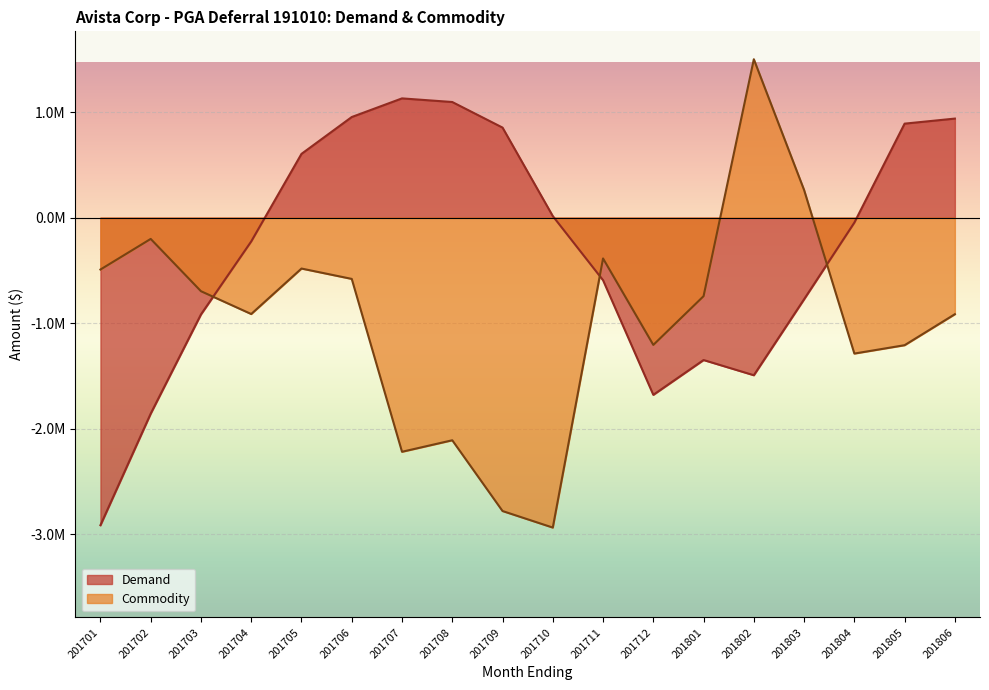

Does the chart display data point markers on the line(s)?

No